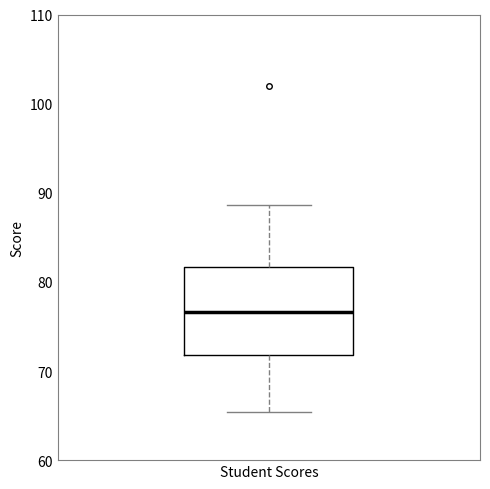

Transcribe this box plot: give where the median line is, the range the box spans, and where the two whiskers end, as read against the y-axis. The values are not printed on the chart, so give them approximately, as read against the axis.

median 77, box 72 to 82, whiskers 65 to 89